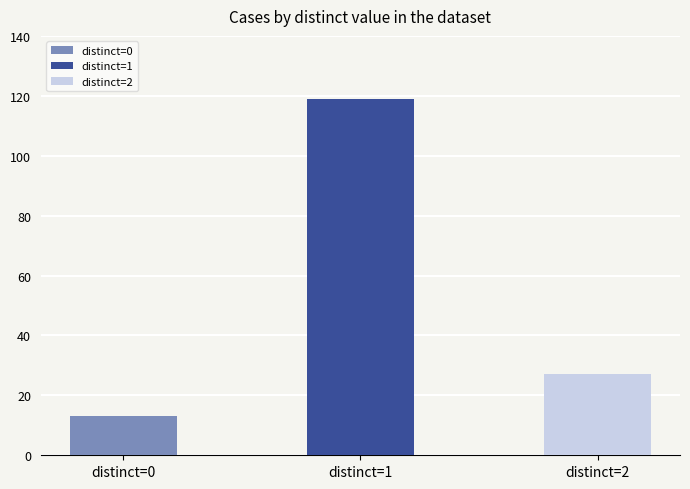

True or false: the data shows 207 at distinct=1.

False